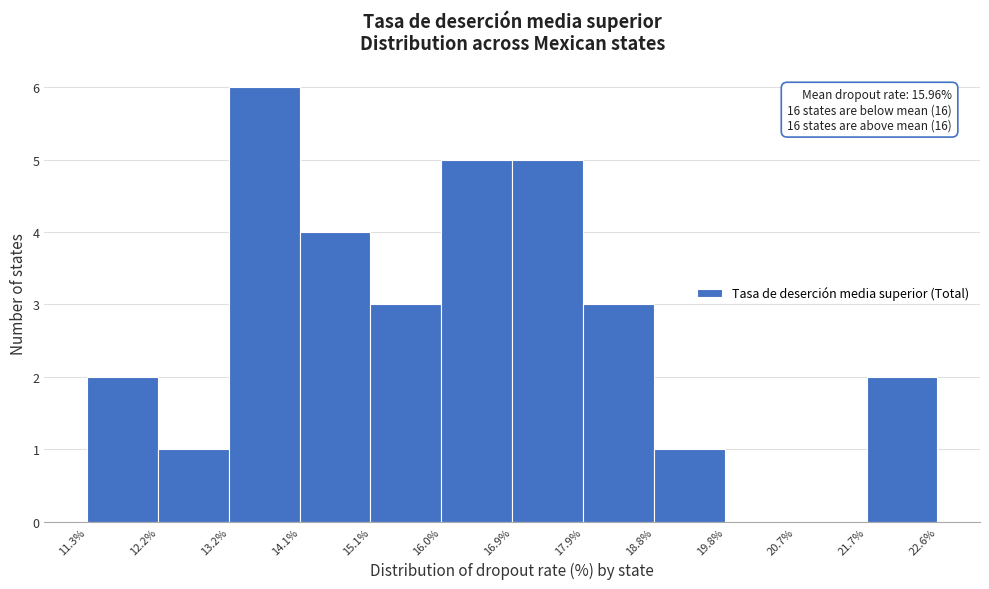

Over which range of the x-axis is the bar tallest?

13.2% to 14.1%